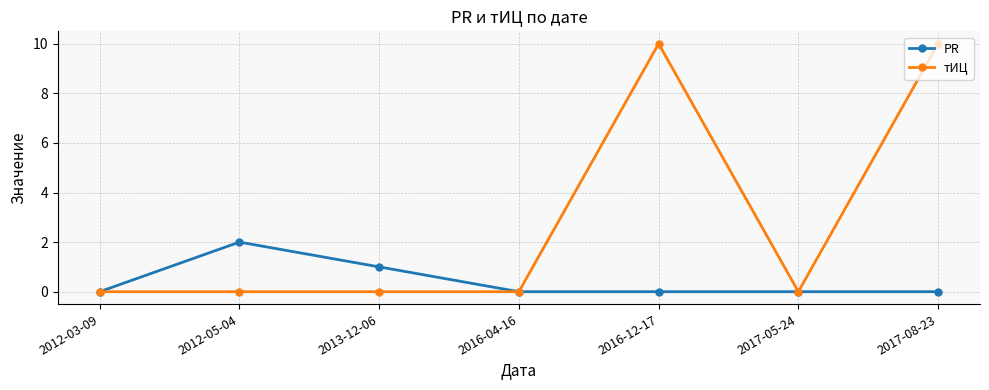

The value of тИЦ at 2012-05-04 is -6. True or false?

False